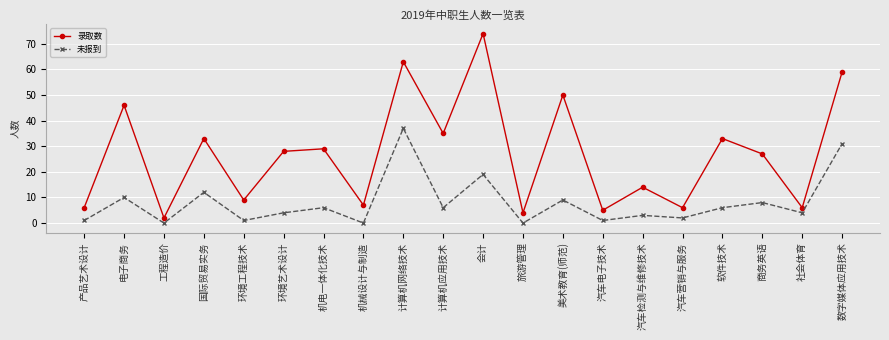

Reading left to right, transcribe all the data shown in this chart.

录取数: 6	46	2	33	9	28	29	7	63	35	74	4	50	5	14	6	33	27	6	59
未报到: 1	10	0	12	1	4	6	0	37	6	19	0	9	1	3	2	6	8	4	31